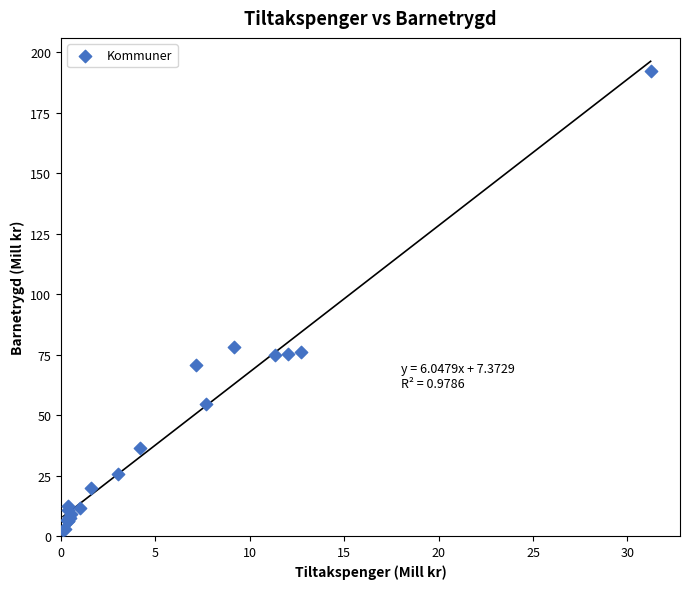

What Y value in the scatter plot is closest to 97?

78.2